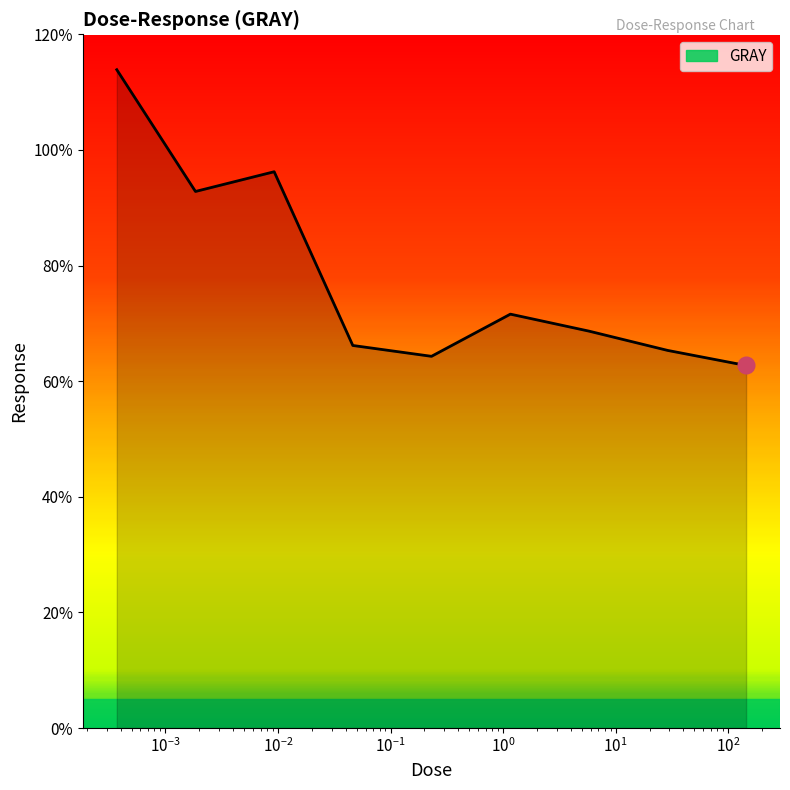

What is the difference between the maximum and minimum values?

51.2